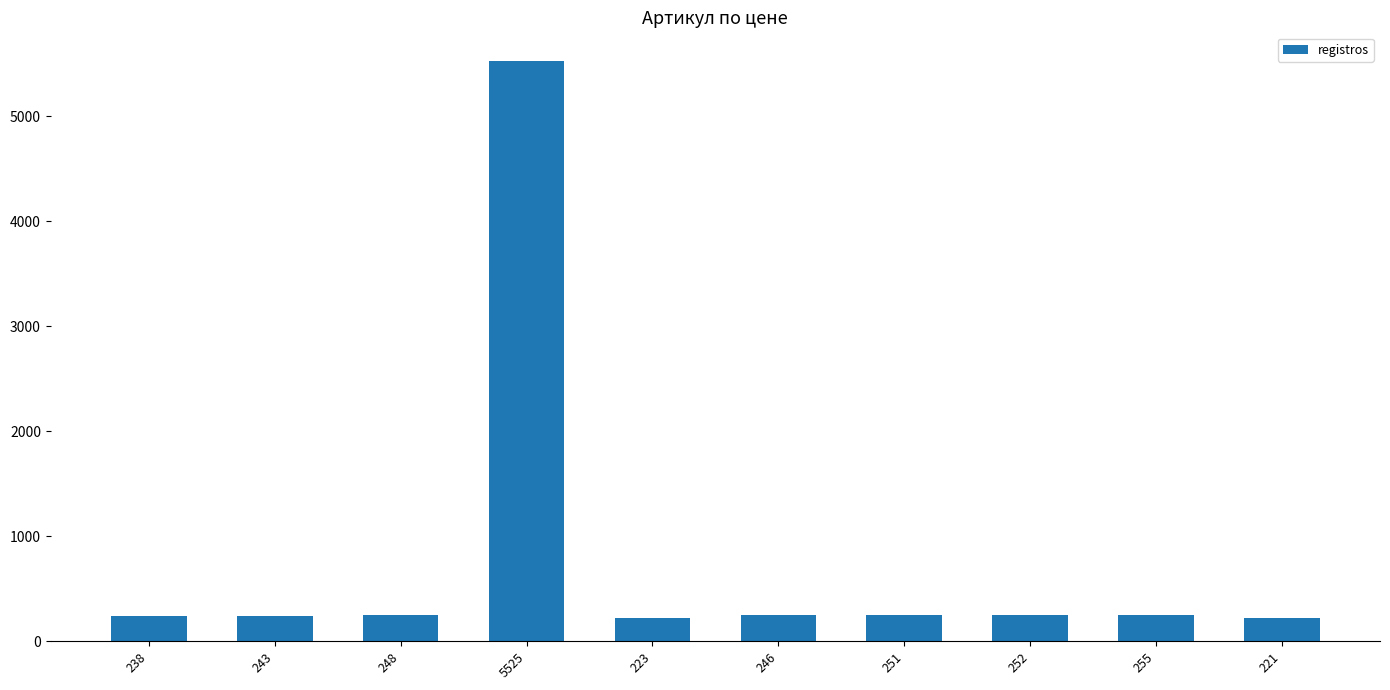

What is the label of the 4th bar from the left?

5525